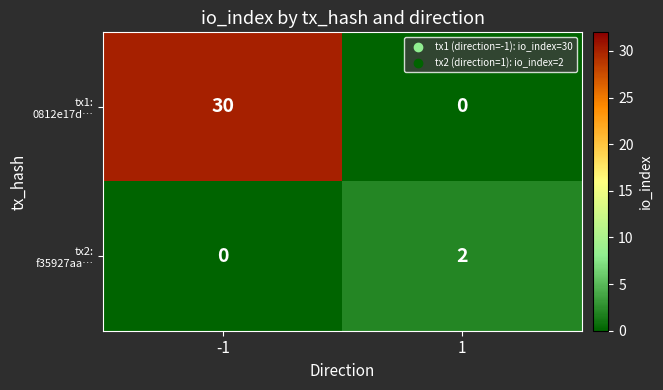

What is the difference between the highest and lowest values at -1?

30